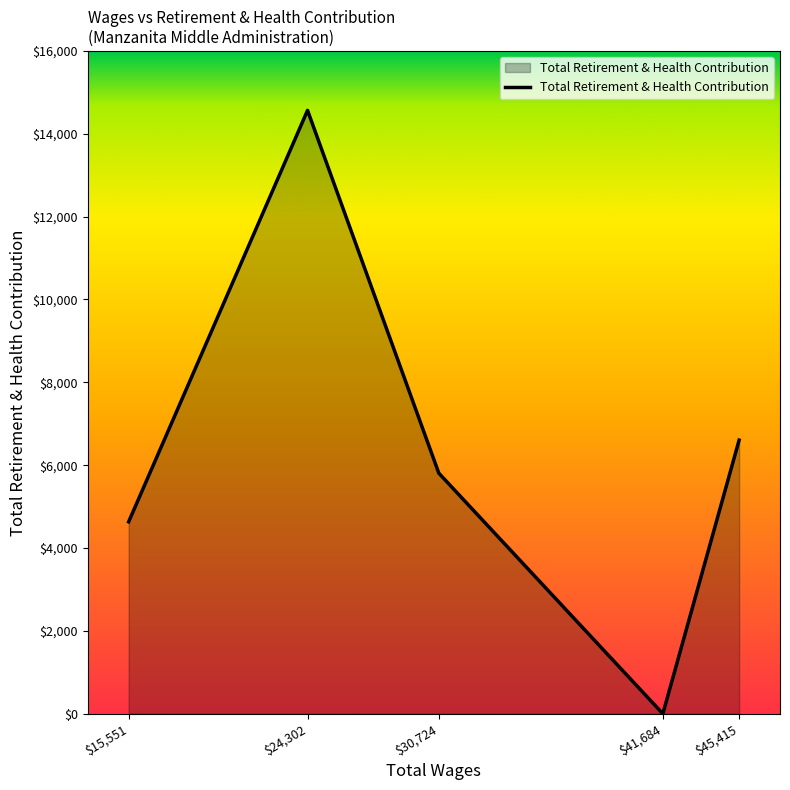

At which label is the value closest to 7282?

$45,415